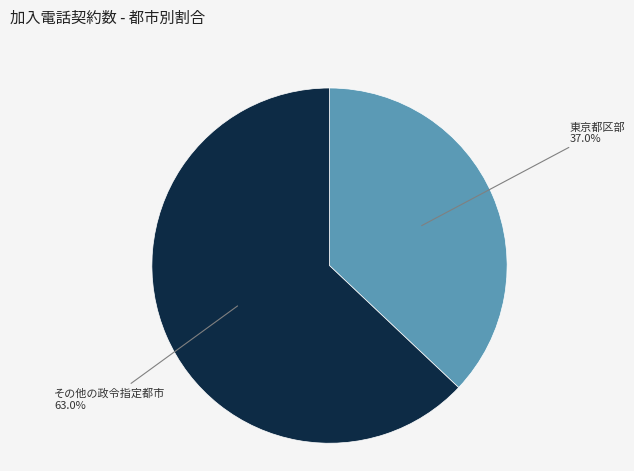

Between 東京都区部 and その他の政令指定都市, which is larger?

その他の政令指定都市